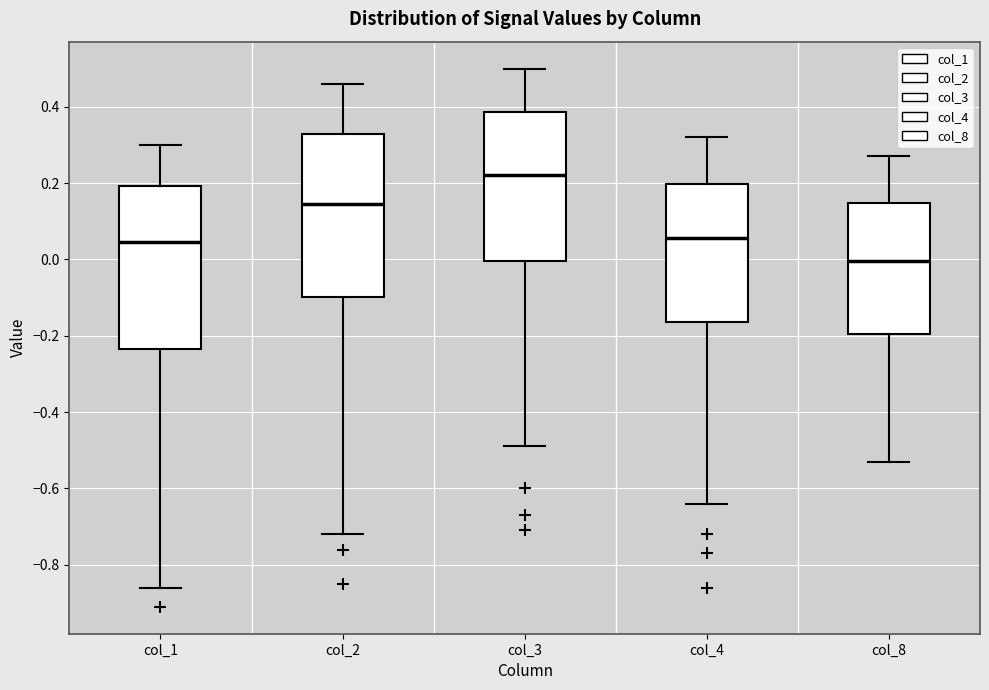

Reading left to right, transcribe this box plot: for each box, give where its median line is, the range the box spans, and where its two whiskers end, as read against the y-axis. The values are not printed on the chart, so give them approximately, as read against the axis.

col_1: median 0.04, box -0.24 to 0.20, whiskers -0.86 to 0.30
col_2: median 0.14, box -0.10 to 0.32, whiskers -0.72 to 0.46
col_3: median 0.22, box 0.00 to 0.38, whiskers -0.48 to 0.50
col_4: median 0.06, box -0.16 to 0.20, whiskers -0.64 to 0.32
col_8: median 0.00, box -0.20 to 0.14, whiskers -0.52 to 0.28